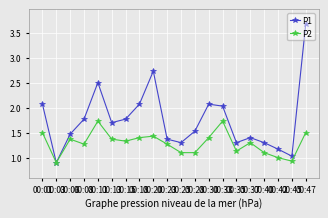

What is the value of the P1 point at the 11th from the left?

1.3